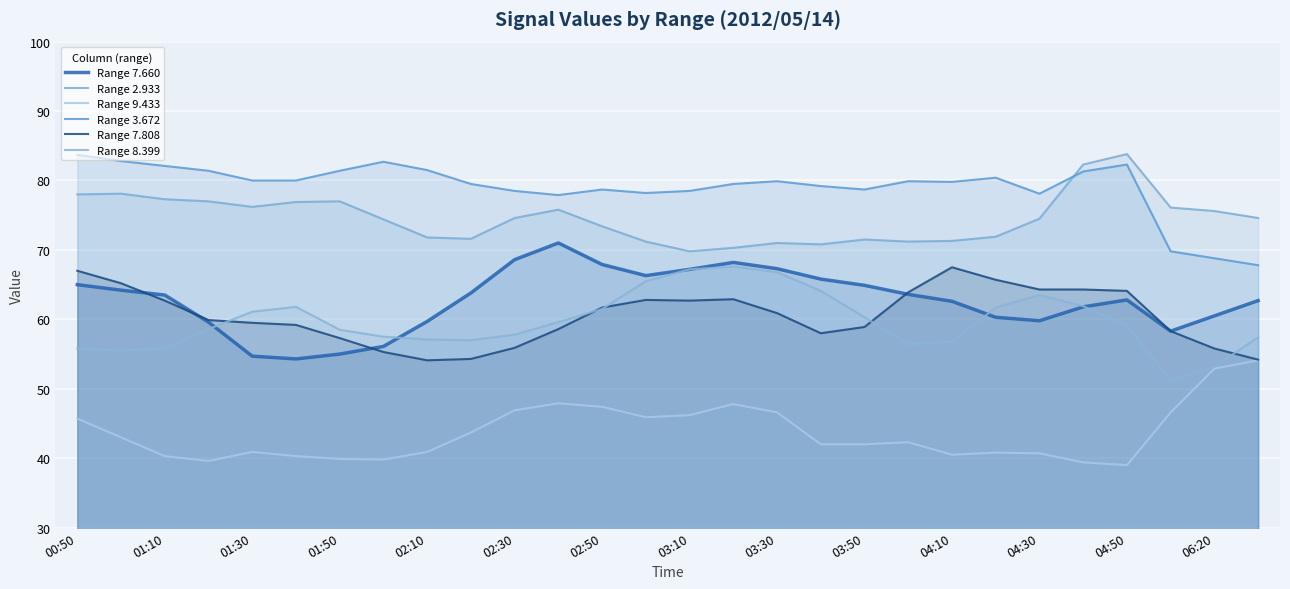

True or false: Range 9.433 has more than 0 interior local peaks.

True